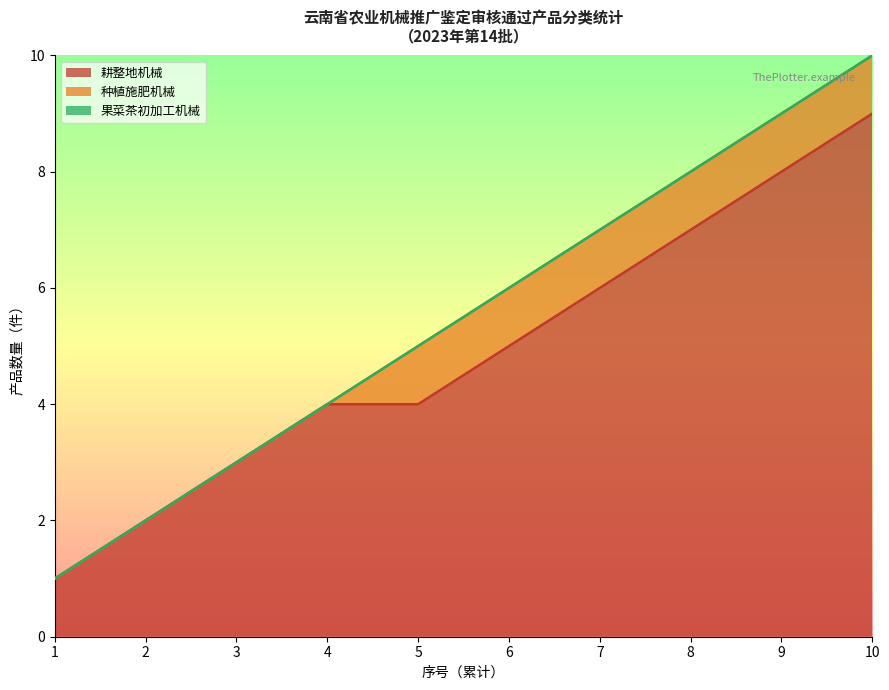

Which series has the largest range (max minus min)?

耕整地机械